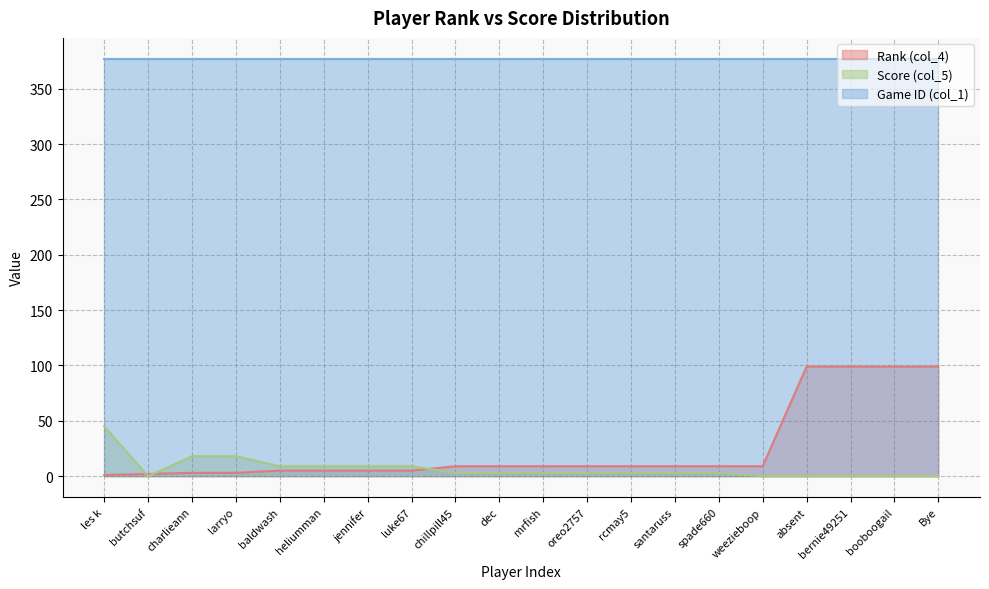

List the series in order of their peak value, highest first.

Game ID (col_1), Rank (col_4), Score (col_5)